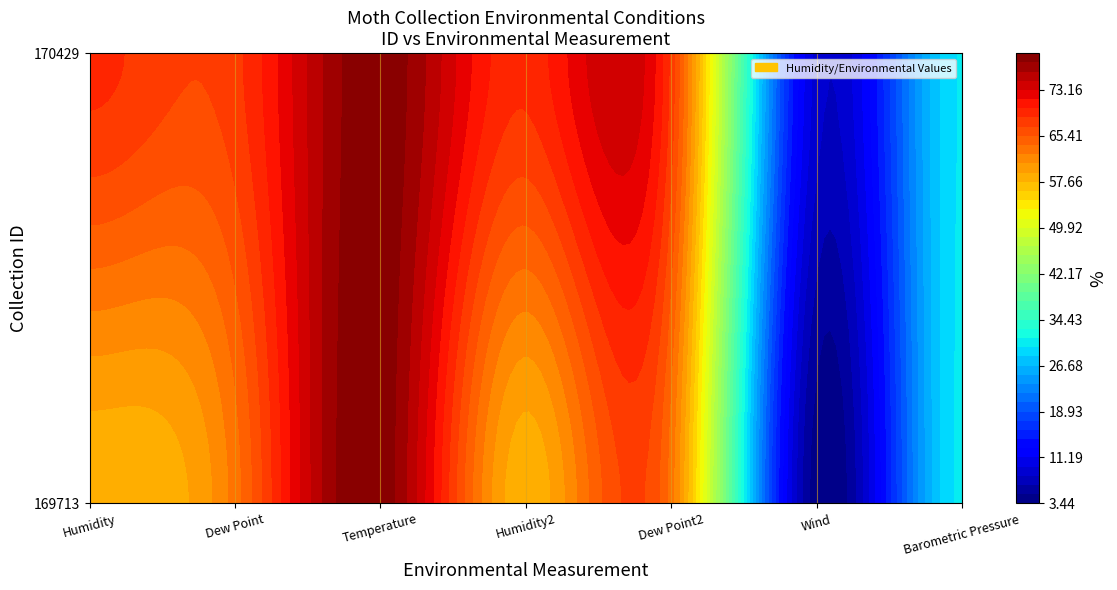

Rank the series by their average value, from lowest to highest.

169713, 170429